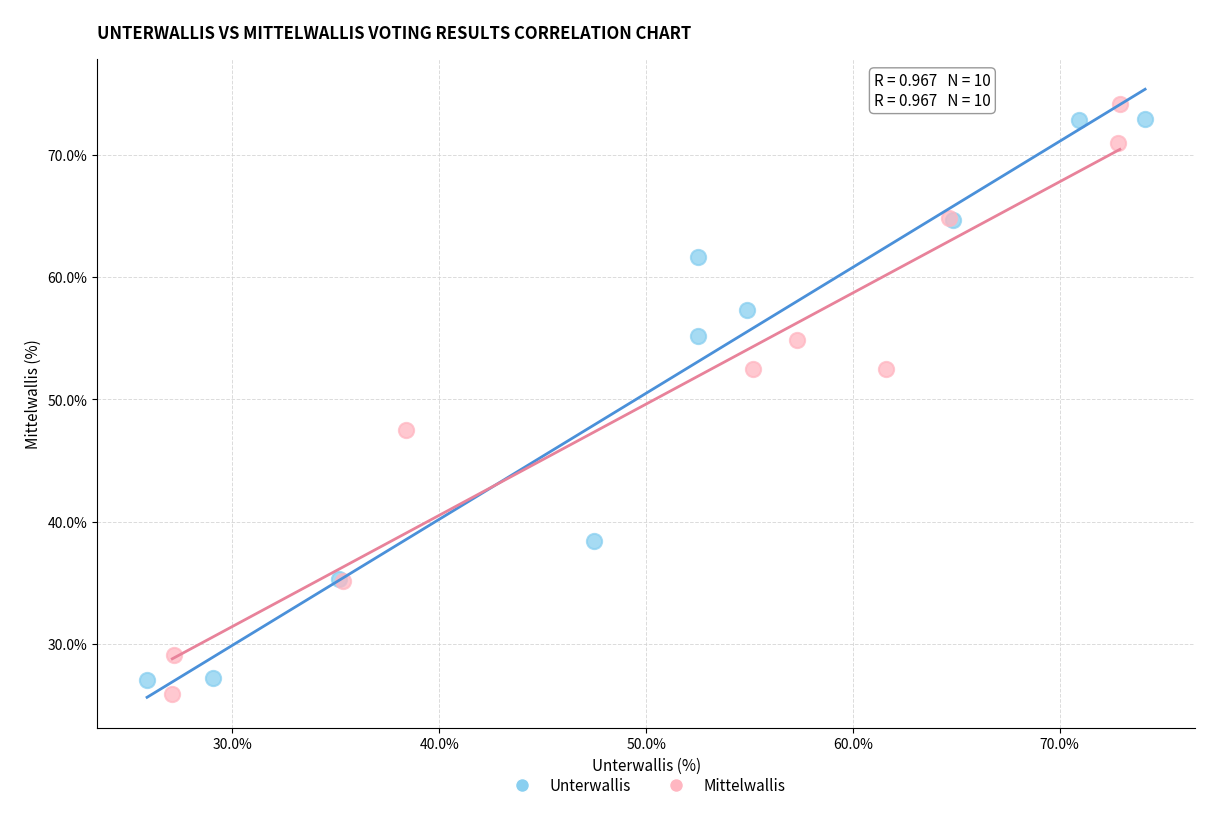

What are all the series names shown in the legend?

Unterwallis, Mittelwallis